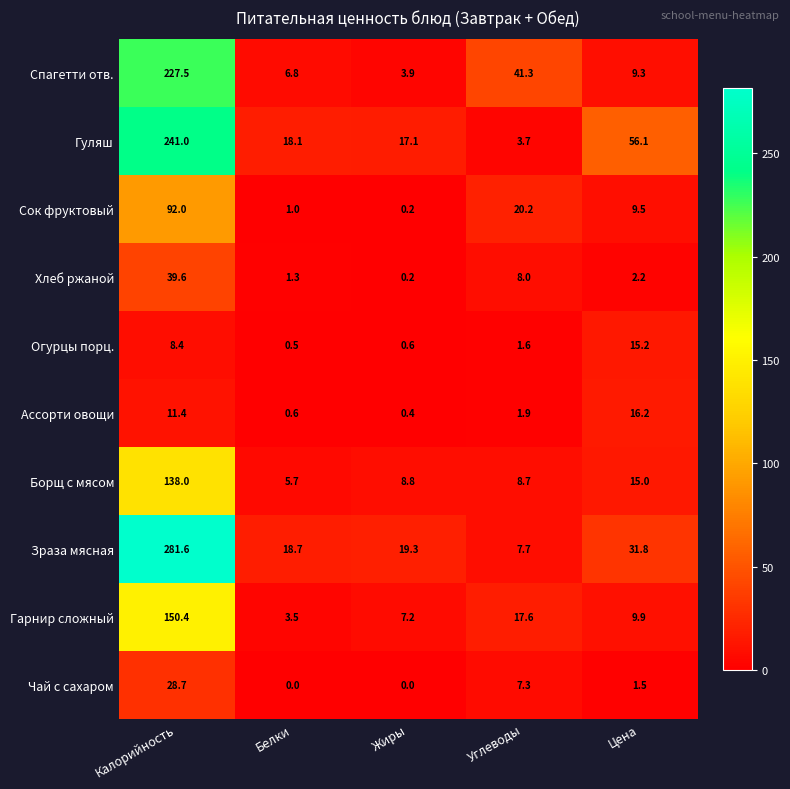

What is the maximum value shown in the chart?

281.6